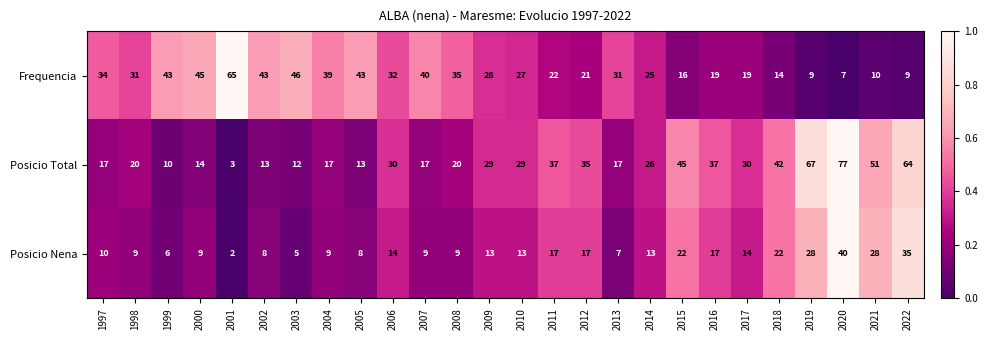

Rank the series by their maximum value, from highest to lowest.

Posicio Total, Frequencia, Posicio Nena